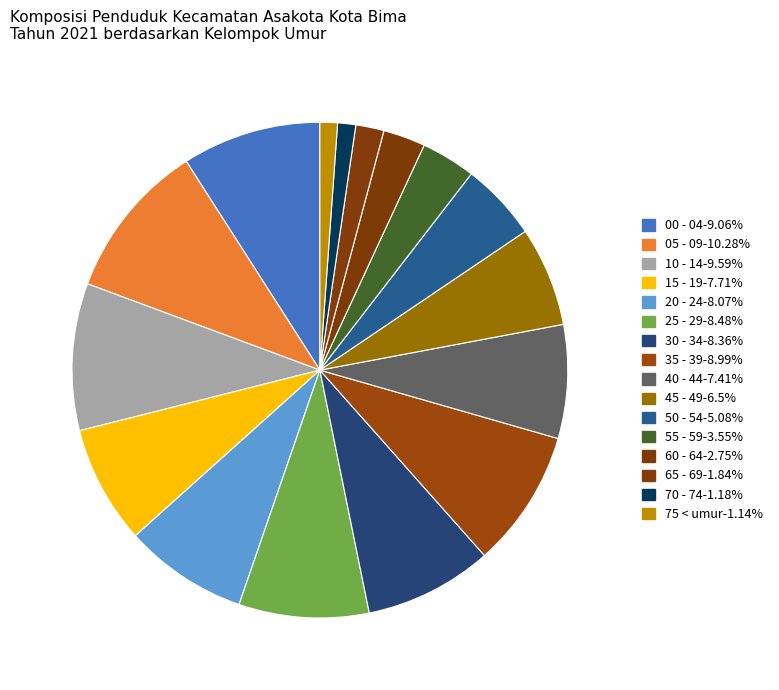

Count the number of slices in the pie.

16